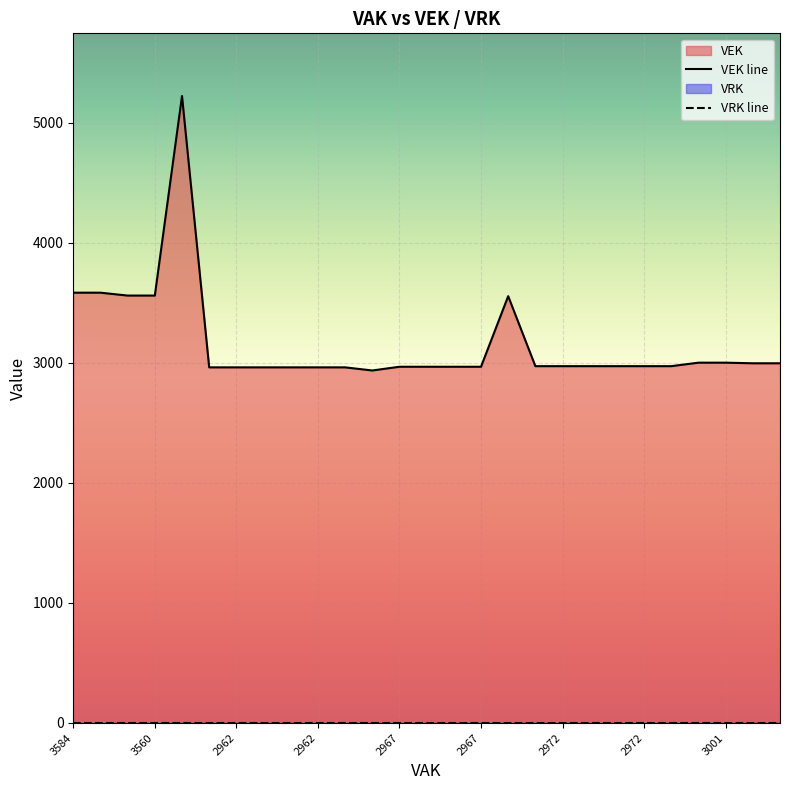

At which label does the data first exceed 2972?

3584